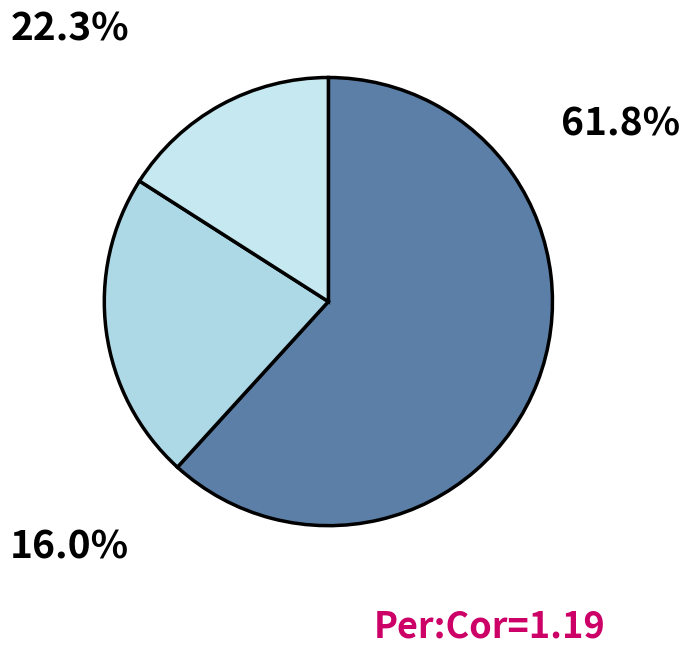

How many segments does this pie chart have?

3